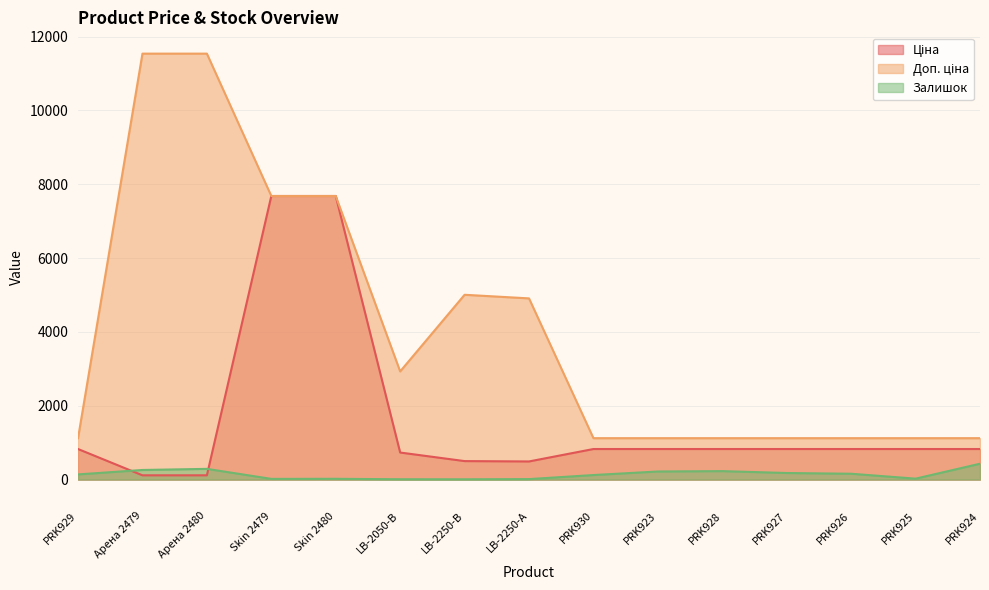

Is it true that Ціна equals 26.6 at Арена 2480?

False